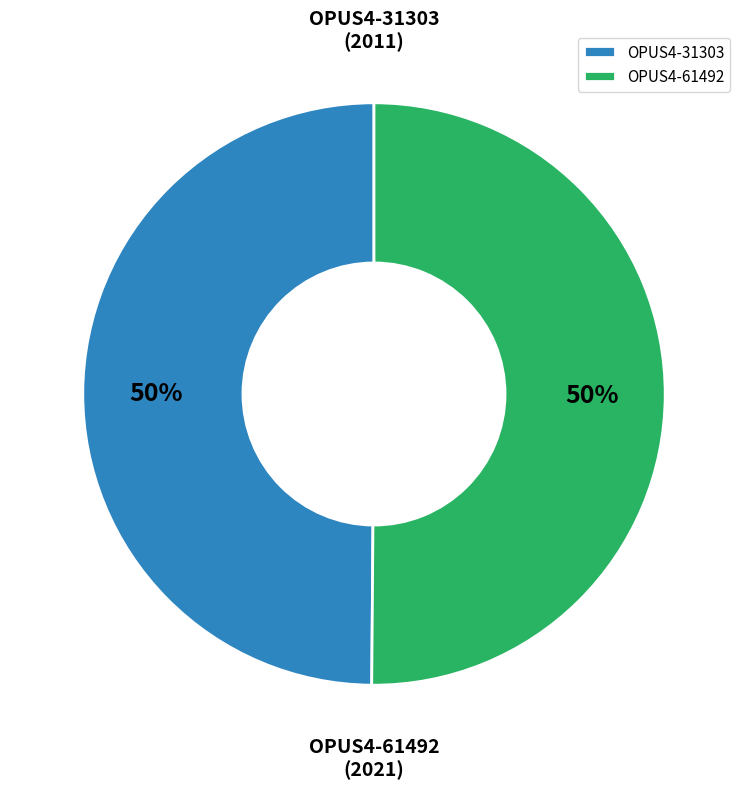

To the nearest percent, what portion does OPUS4-61492 represent?

50%